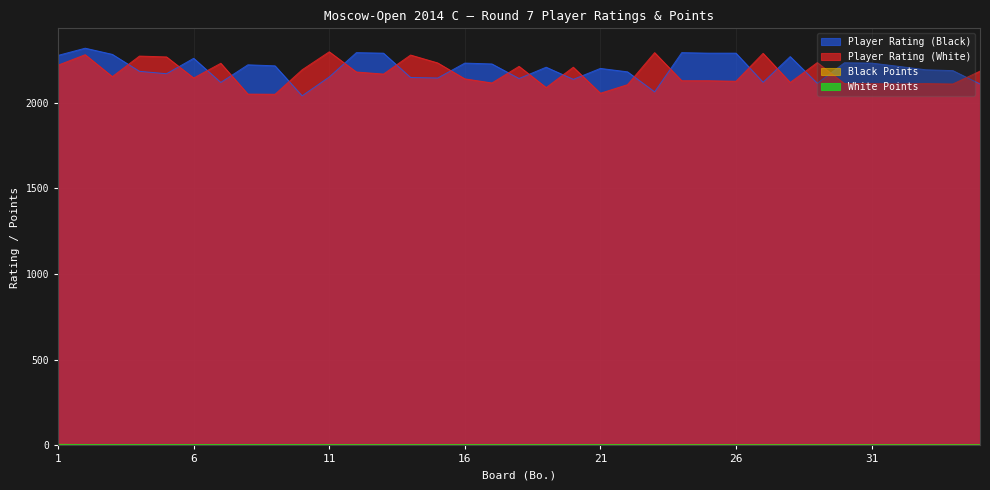

What are all the series names shown in the legend?

Player Rating (White), Player Rating (Black), White Points, Black Points